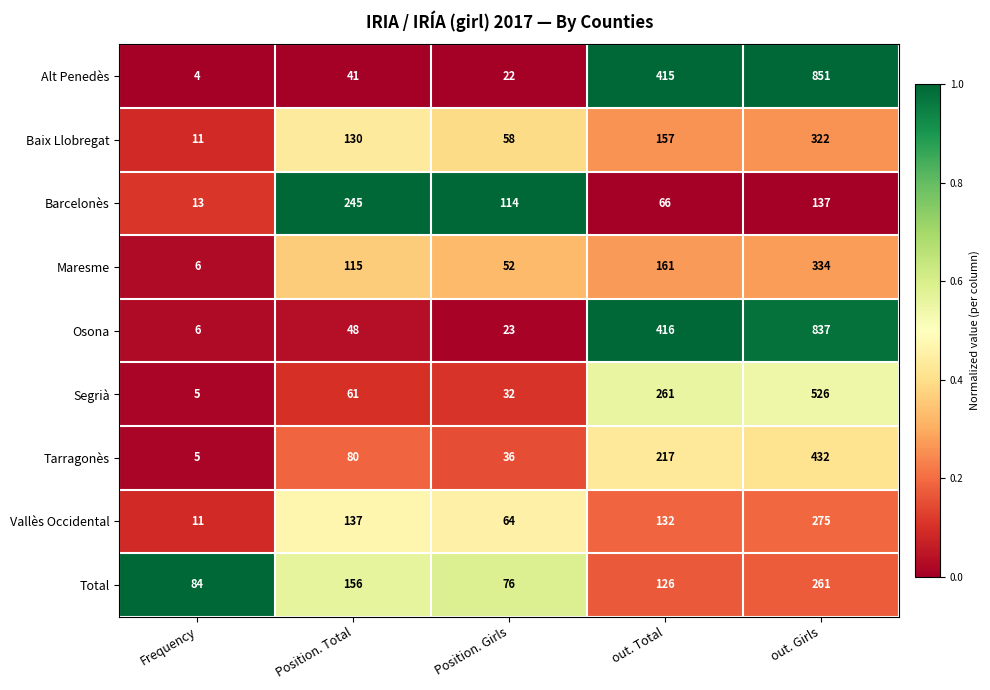

How many series are shown in this chart?

9